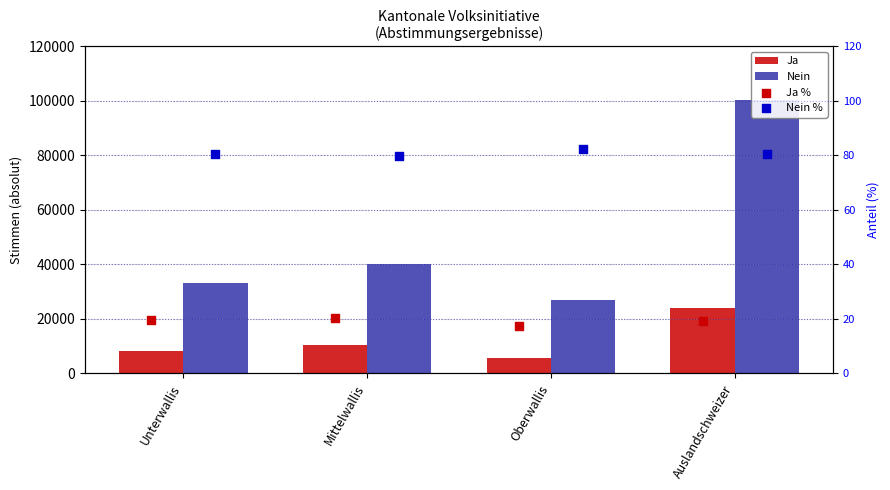

Which series reaches the maximum Y coordinate?

Nein